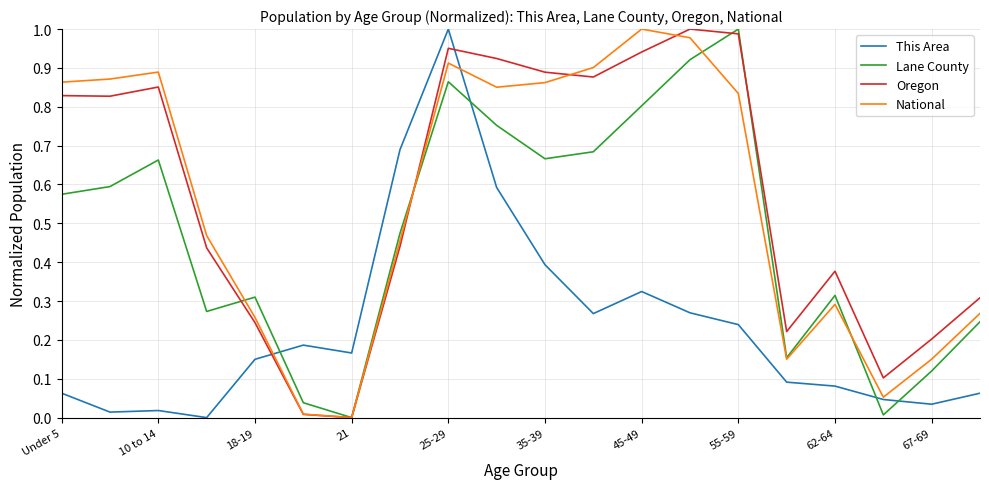

How many times do Lane County and This Area cross each other?

4